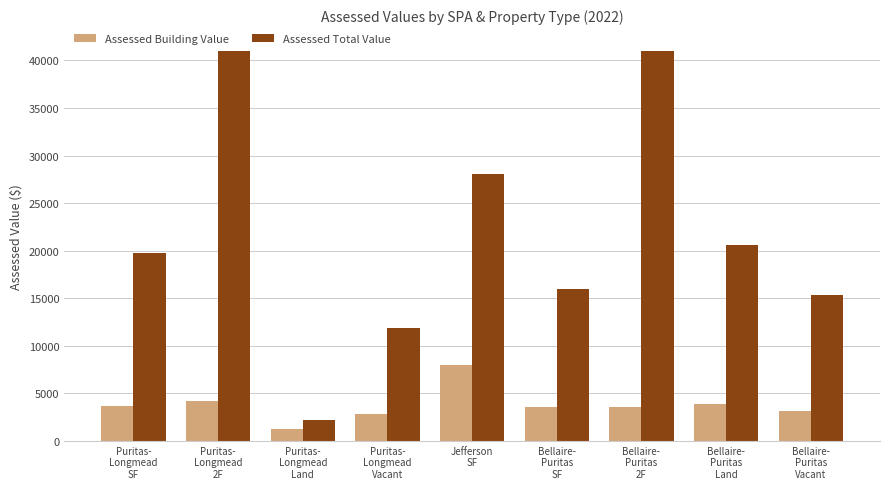

At how many categories does at least one series exceed 19210?

5